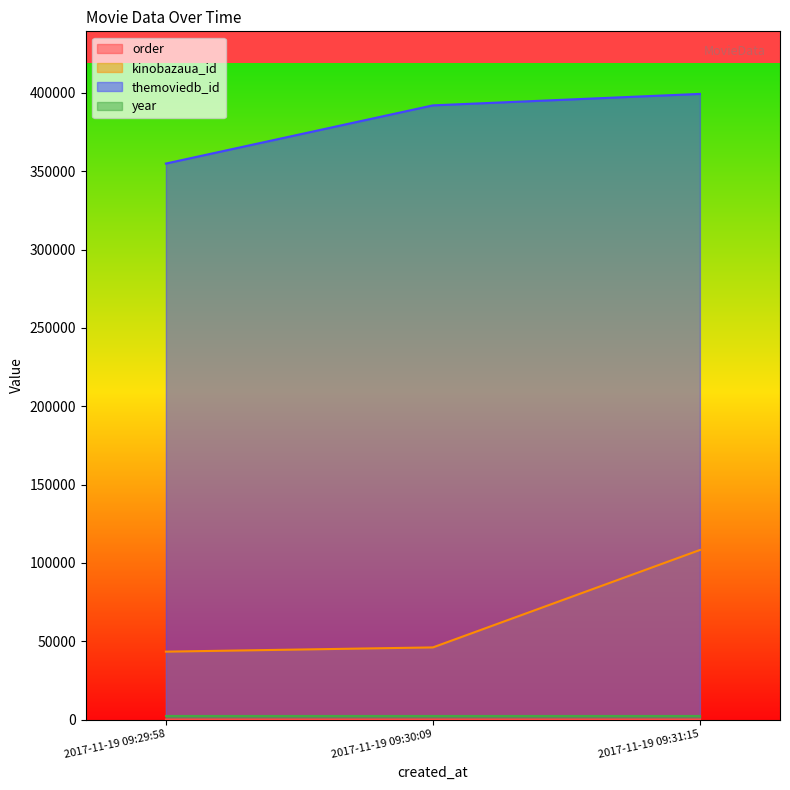

What is the value of the themoviedb_id point at the 2nd from the left?

392044